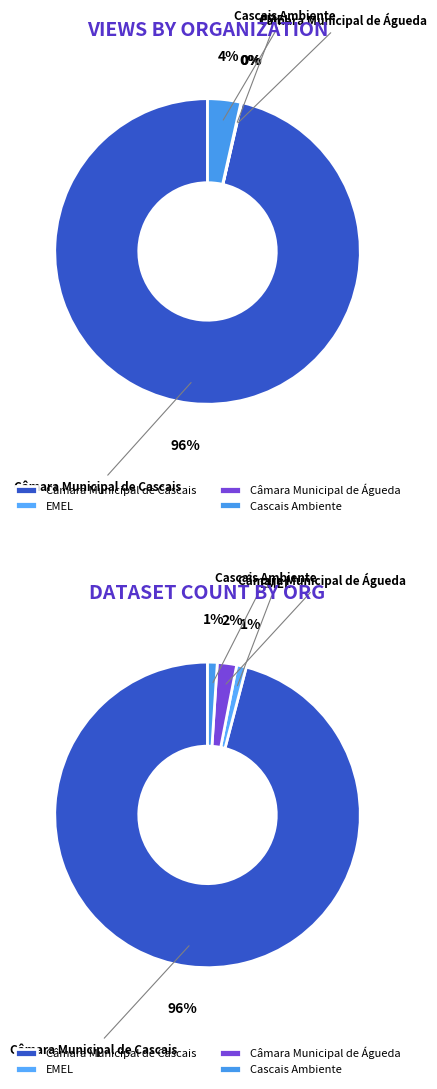

Which category has the smallest portion of the pie?

Câmara Municipal de Águeda